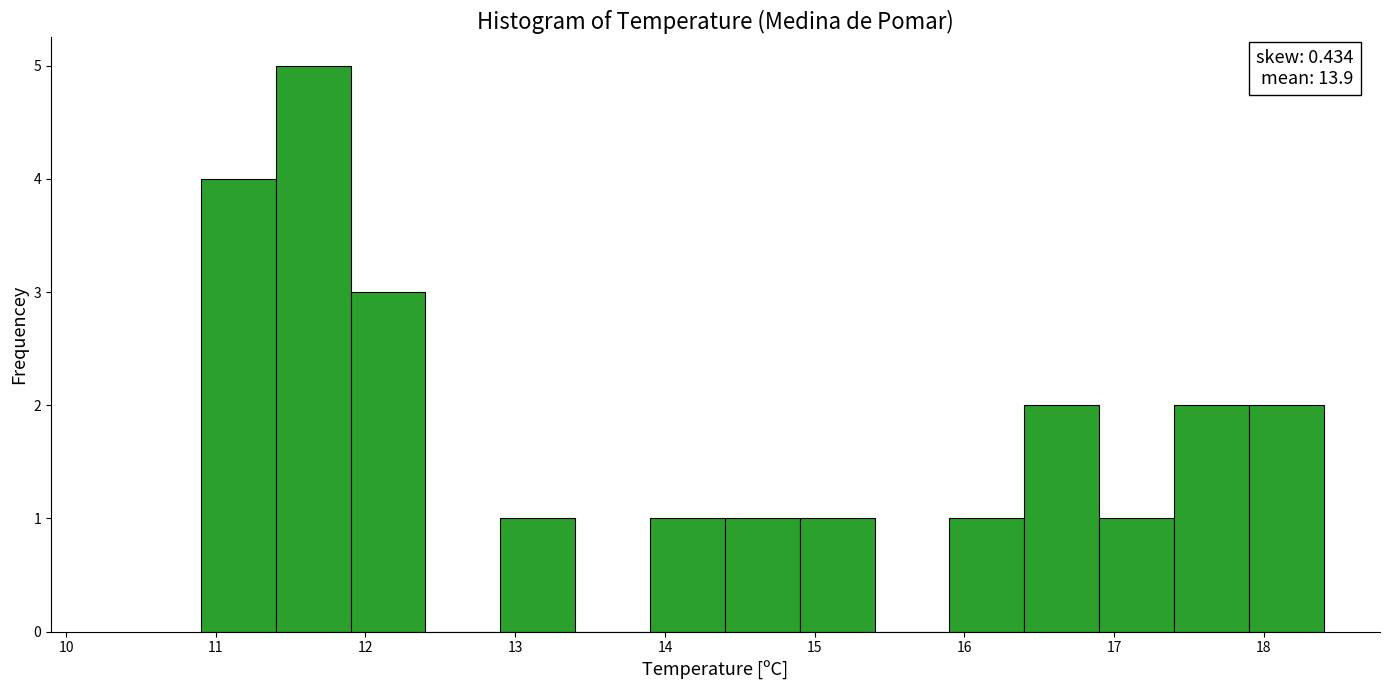

Over which range of the x-axis is the bar tallest?

11.4 to 11.9